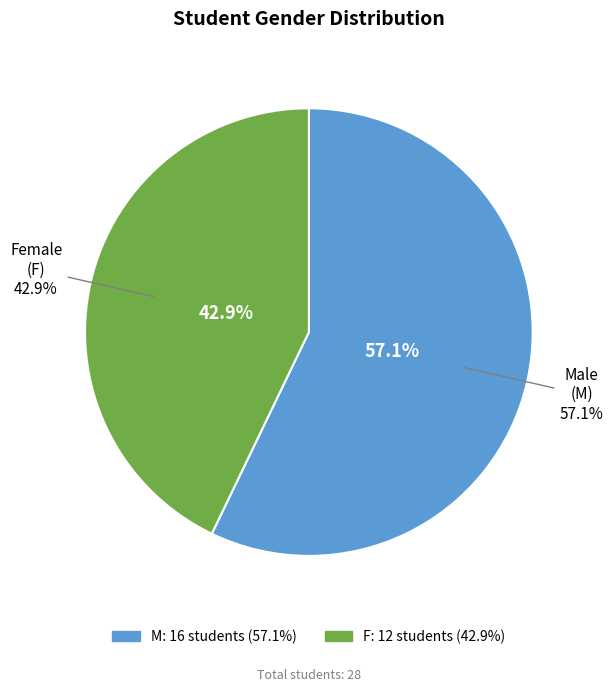

To the nearest percent, what is the difference between the M and F slice percentages?

14%